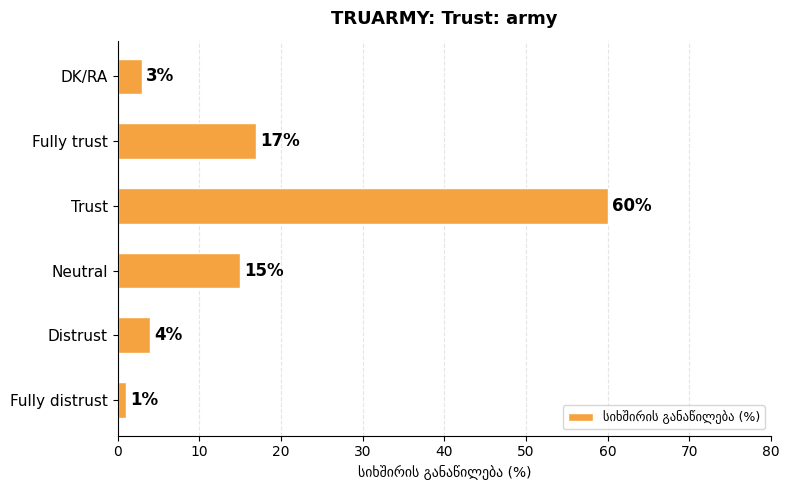

Between Fully distrust and DK/RA, which is larger?

DK/RA